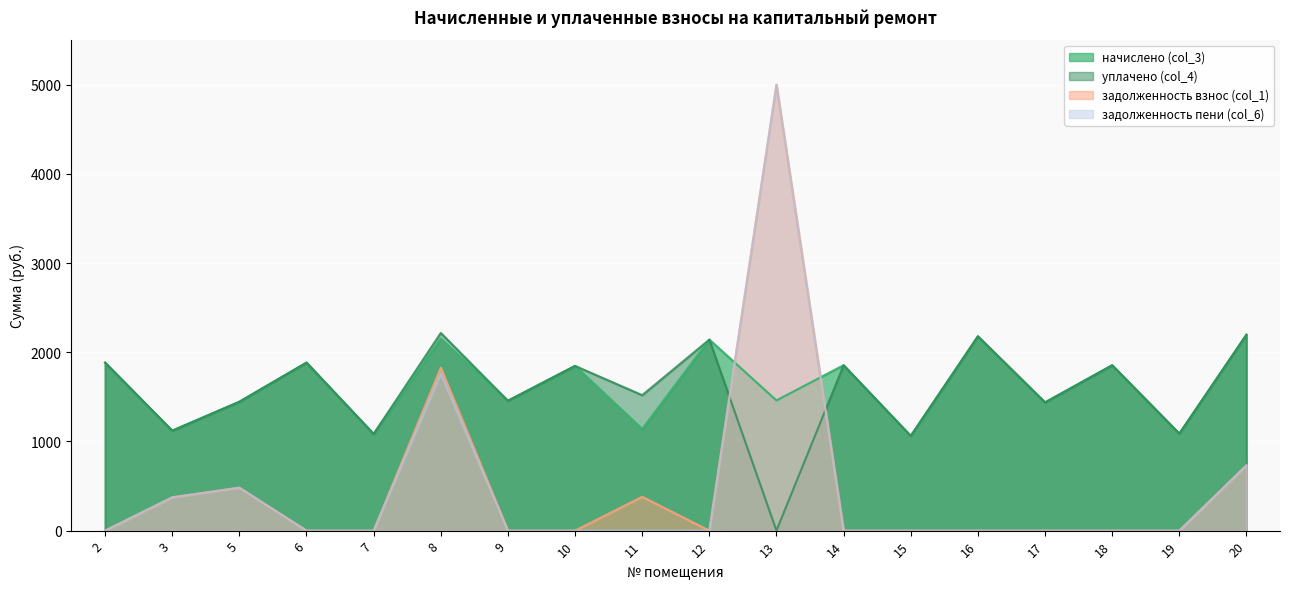

Reading right to left, extract all data points from this chart.

начислено (col_3): 20=2197.4	19=1087.7	18=1854.6	17=1437.9	16=2179.0	15=1061.8	14=1854.6	13=1460.0	12=2142.2	11=1139.3	10=1847.2	9=1456.4	8=2153.2	7=1084.0	6=1884.1	5=1445.3	3=1120.9	2=1884.1
уплачено (col_4): 20=2197.4	19=1087.7	18=1854.6	17=1437.9	16=2179.0	15=1061.8	14=1854.6	13=0.0	12=2142.2	11=1519.0	10=1847.2	9=1456.4	8=2217.0	7=1084.0	6=1884.1	5=1445.3	3=1120.9	2=1884.1